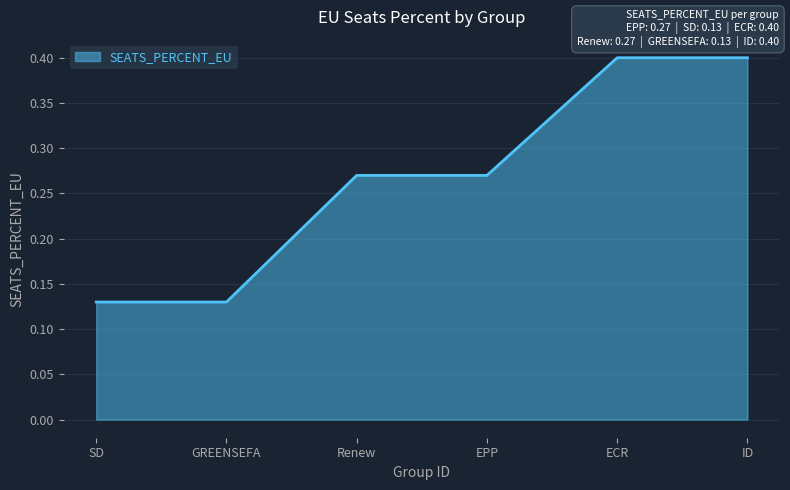

What is the sum of all values?

1.6